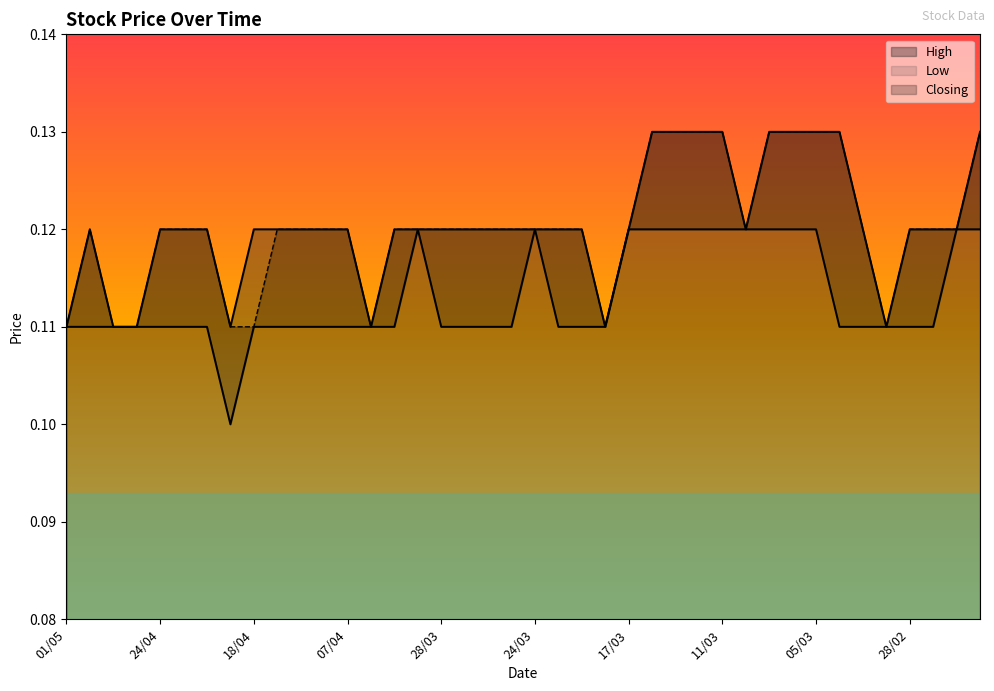

What is the sum of the High values at 28/02 and 24/03?

0.2